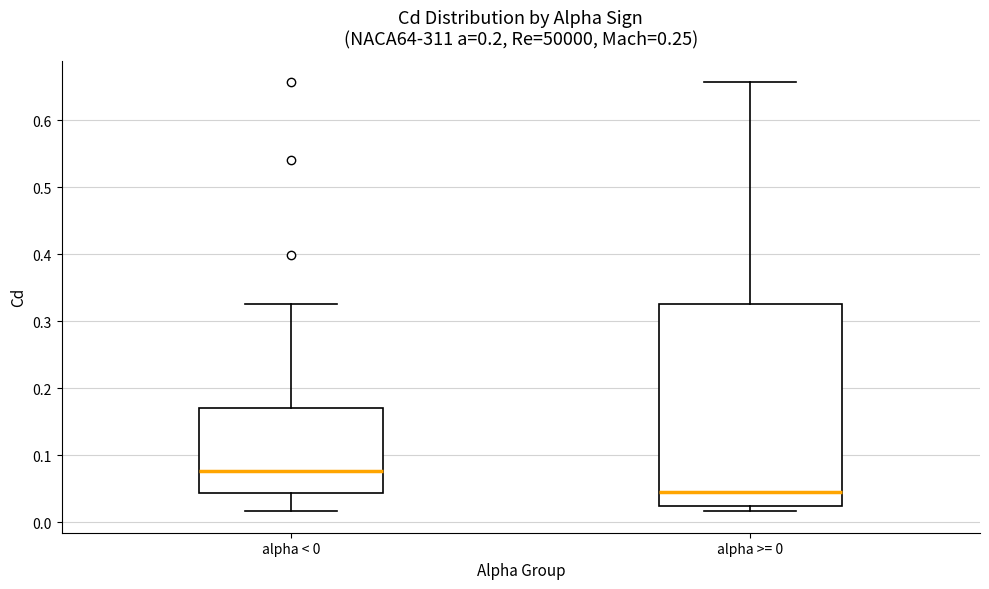

Which box is the tallest, from its lower edge to its upper edge?

alpha >= 0